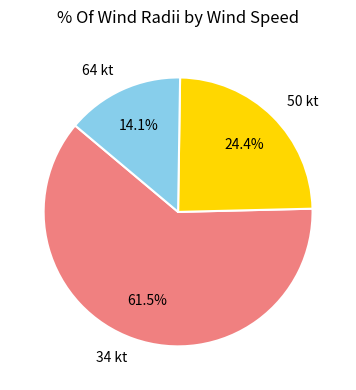

Rank the categories by value from lowest to highest.

64 kt, 50 kt, 34 kt